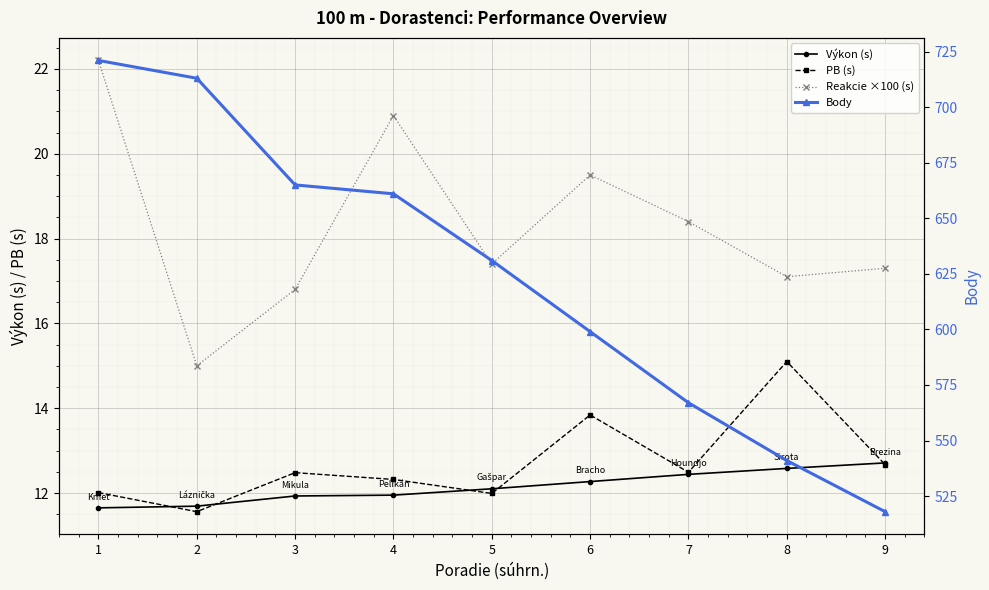

What are all the series names shown in the legend?

Výkon (s), PB (s), Reakcie ×100 (s), Body